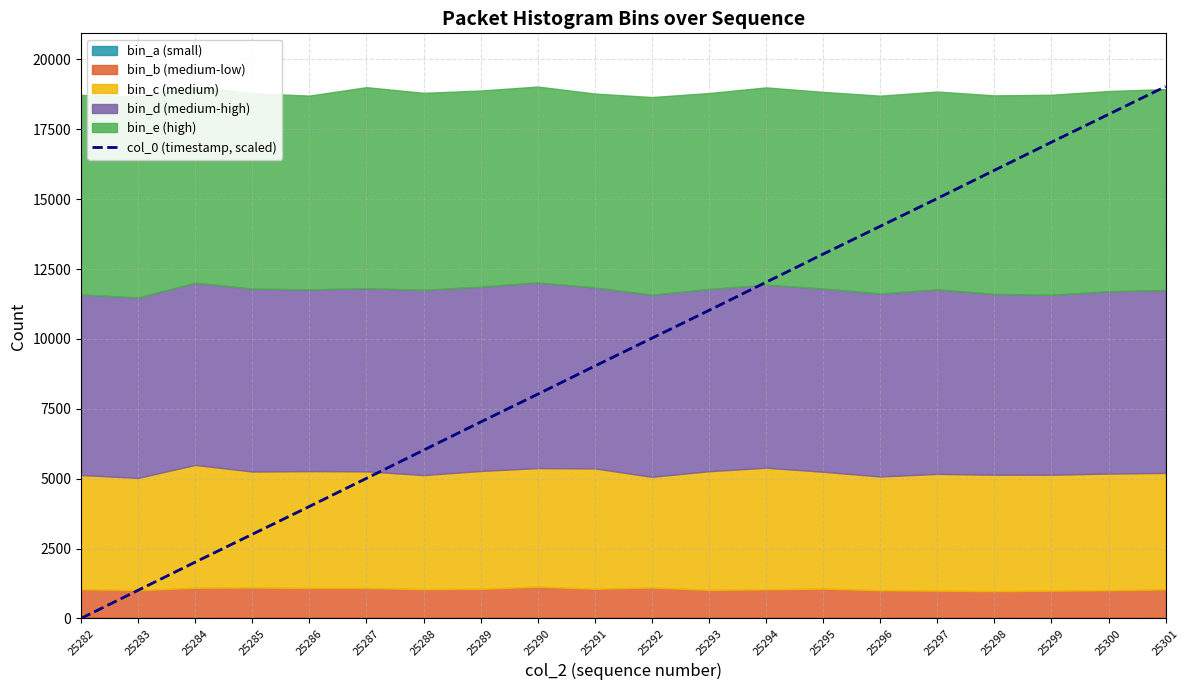

At which category does the chart reach its peak across all series?

25301